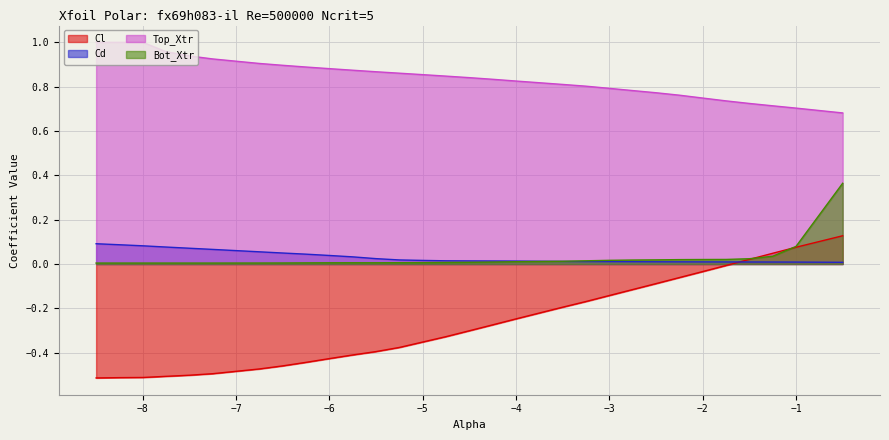

Between -4.75 and -3.25, which is larger?

-3.25